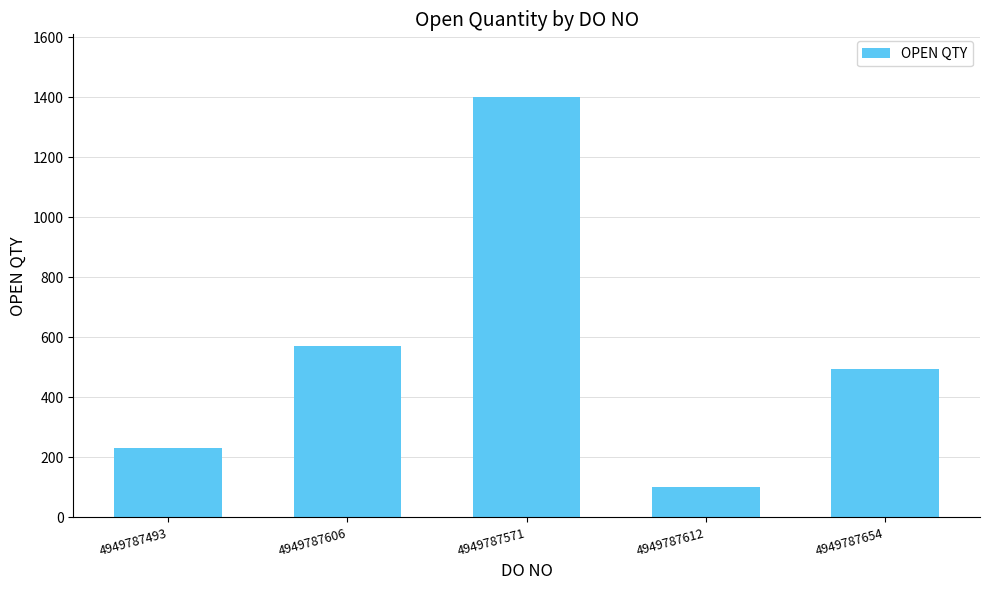

How many series are shown in this chart?

1